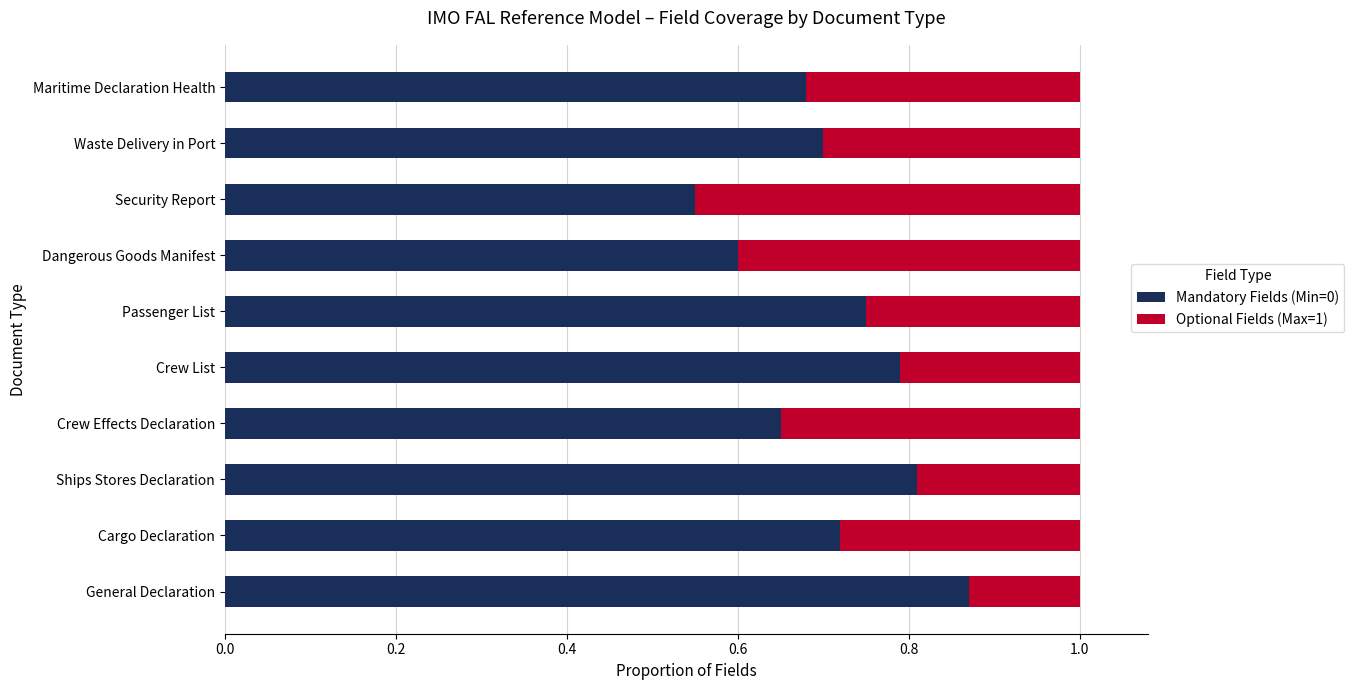

Is it true that Mandatory Fields (Min=0) equals 0.7 at Crew Effects Declaration?

True